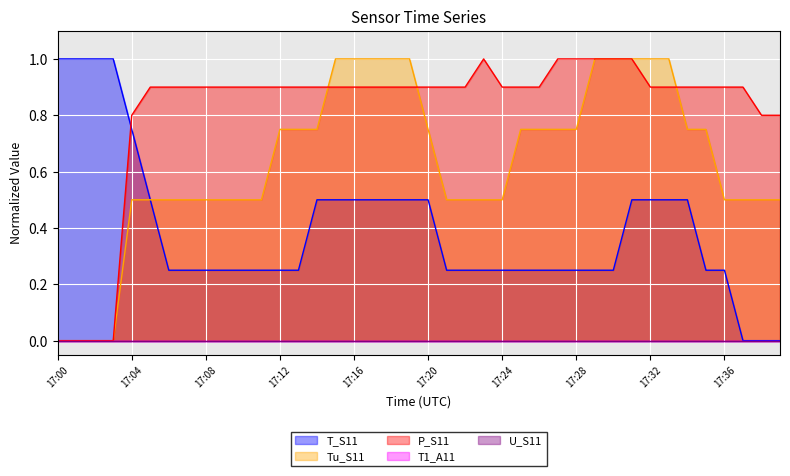

What is the difference between the maximum and minimum values in the Tu_S11 series?

1.0